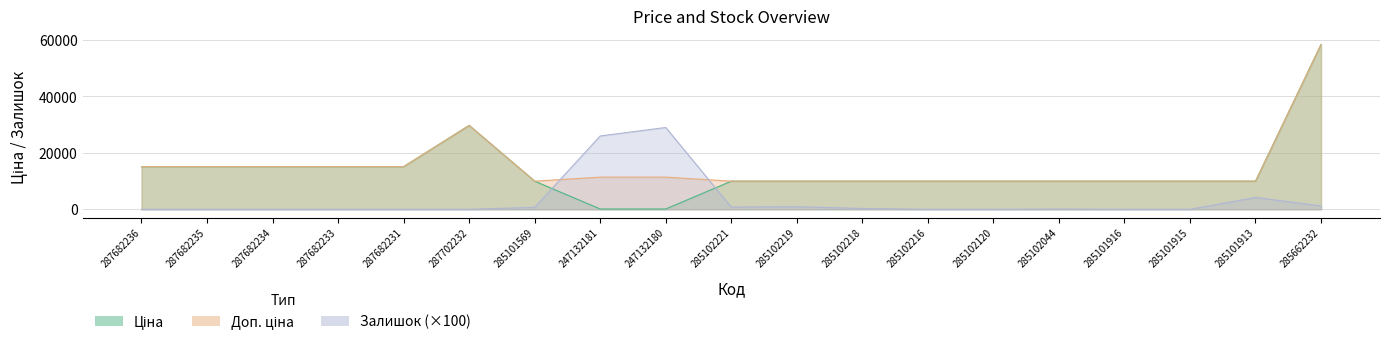

At which label is Ціна closest to 29270?

287702232